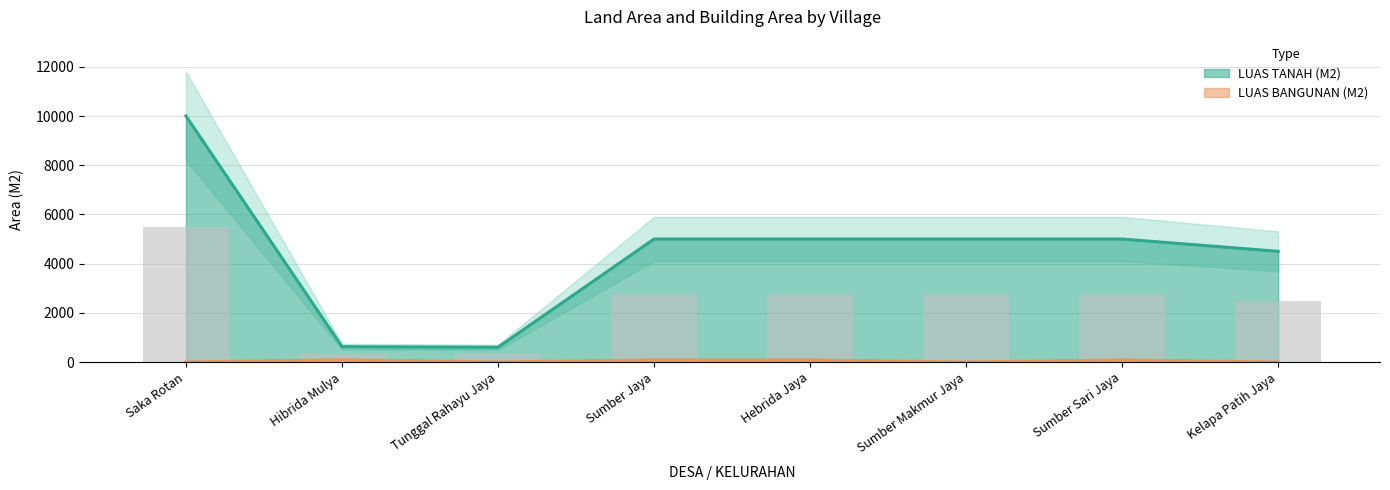

Reading right to left, extract all data points from this chart.

LUAS TANAH (M2): 4500	5000	5000	5000	5000	600	625	10000
LUAS BANGUNAN (M2): 0	80	0	80	80	0	90	0